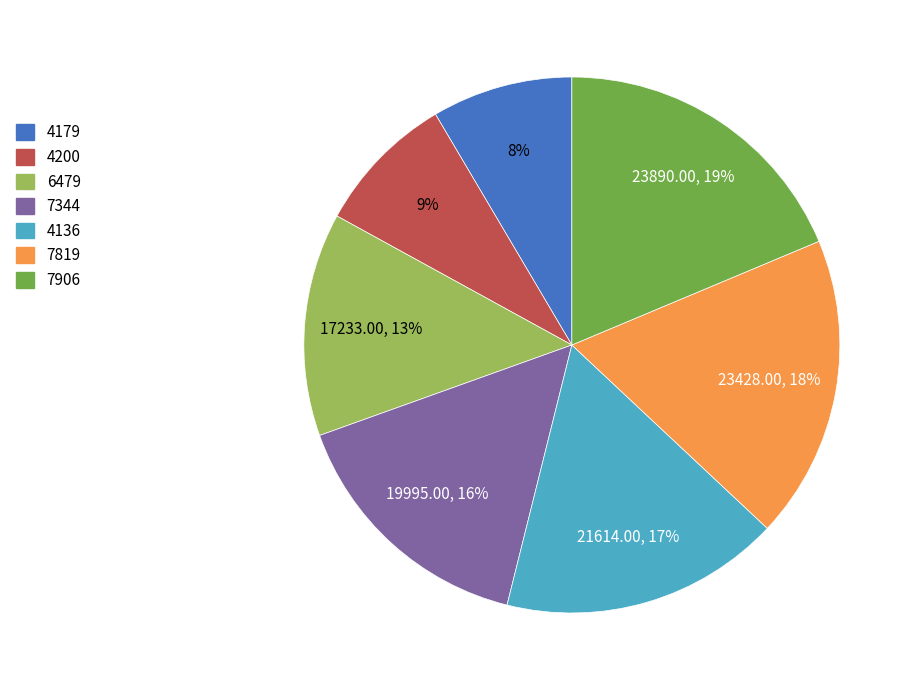

Between 7906 and 4179, which is larger?

7906